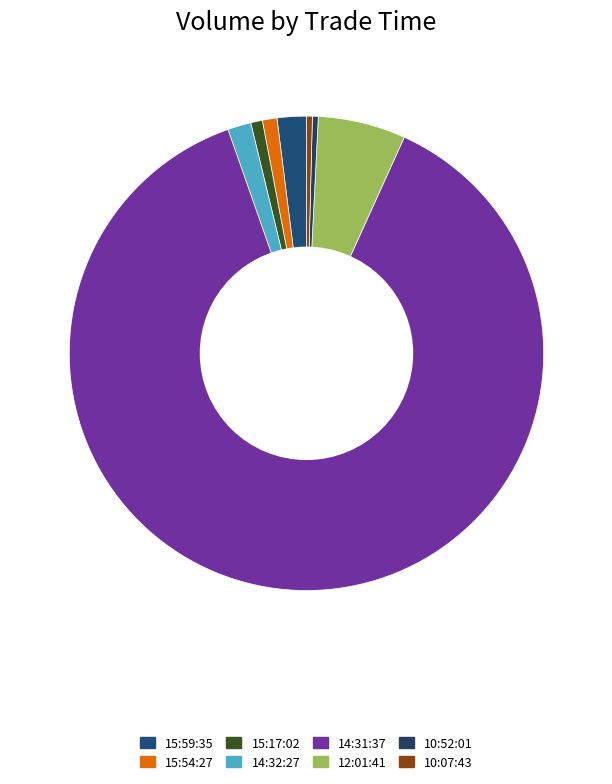

Which category accounts for the majority?

14:31:37